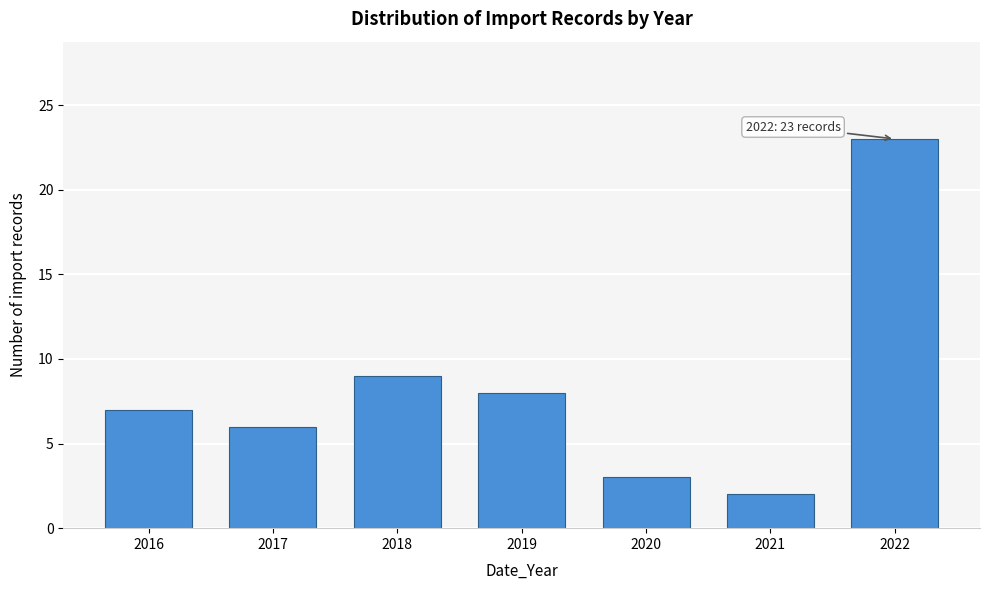

Reading left to right, transcribe all the data shown in this chart.

2016=7	2017=6	2018=9	2019=8	2020=3	2021=2	2022=23